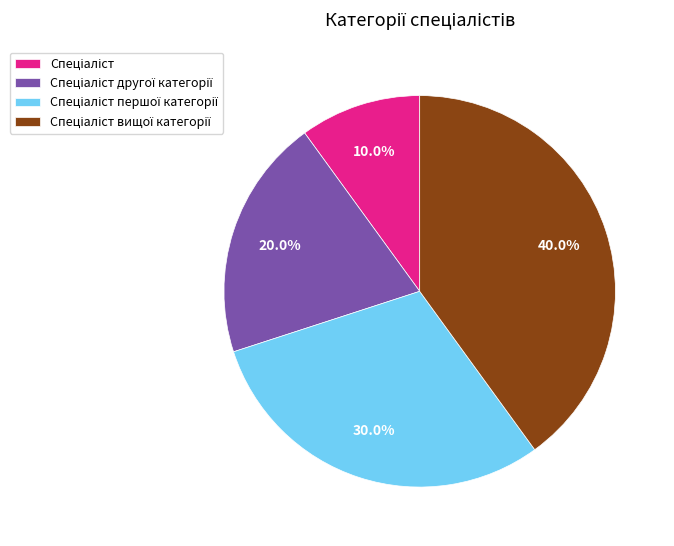

Does any single category account for the majority?

No